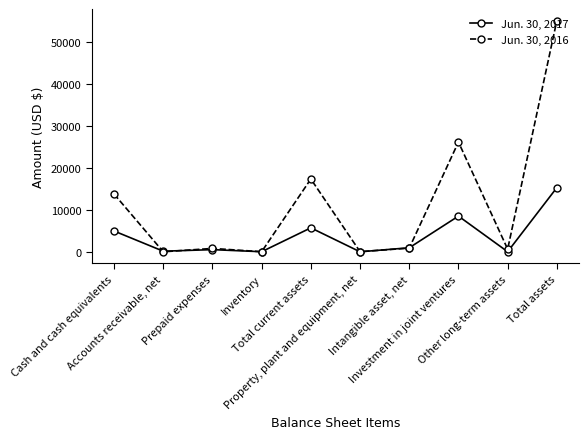

What is the label of the 5th point from the right?

Property, plant and equipment, net